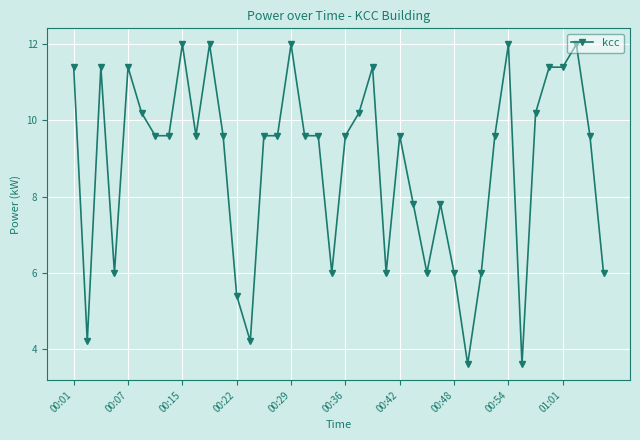

What is the value of the 26th point from the left?

7.8